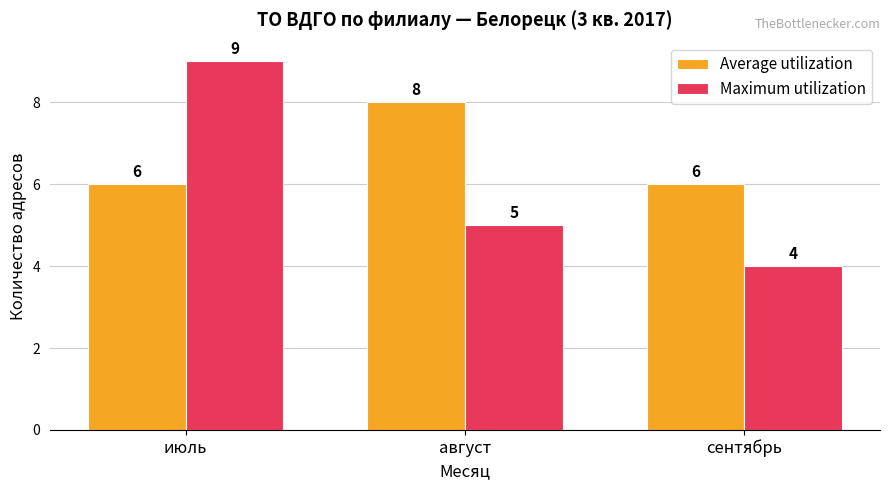

What is the difference between the highest and lowest values at сентябрь?

2